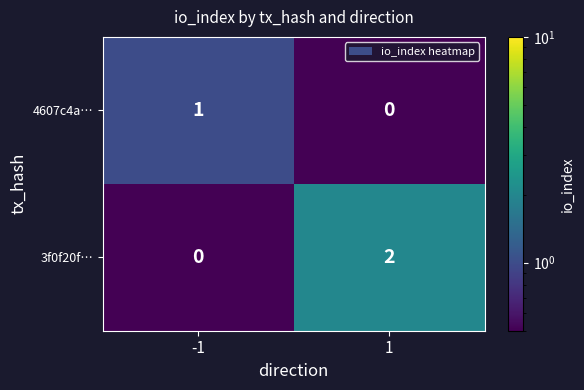

Reading right to left, list all the values displayed in this chart.

4607c4a…: 0	1
3f0f20f…: 2	0